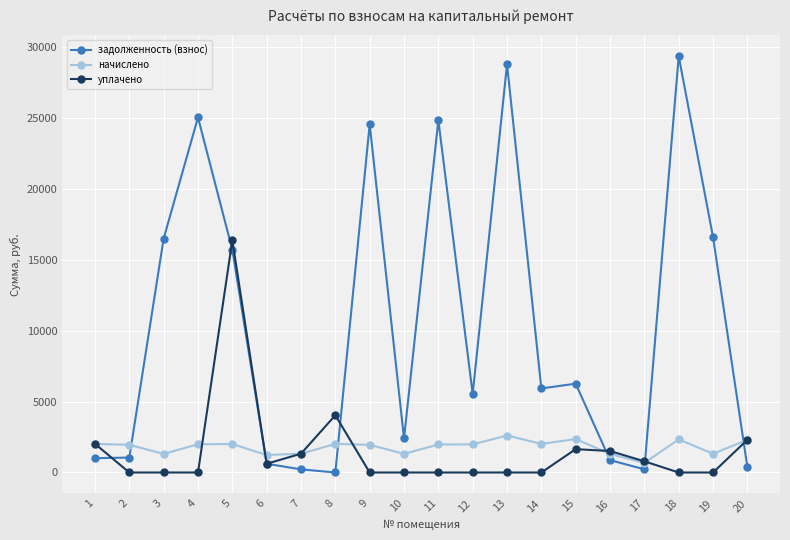

Which series has the widest spread of values?

задолженность (взнос)